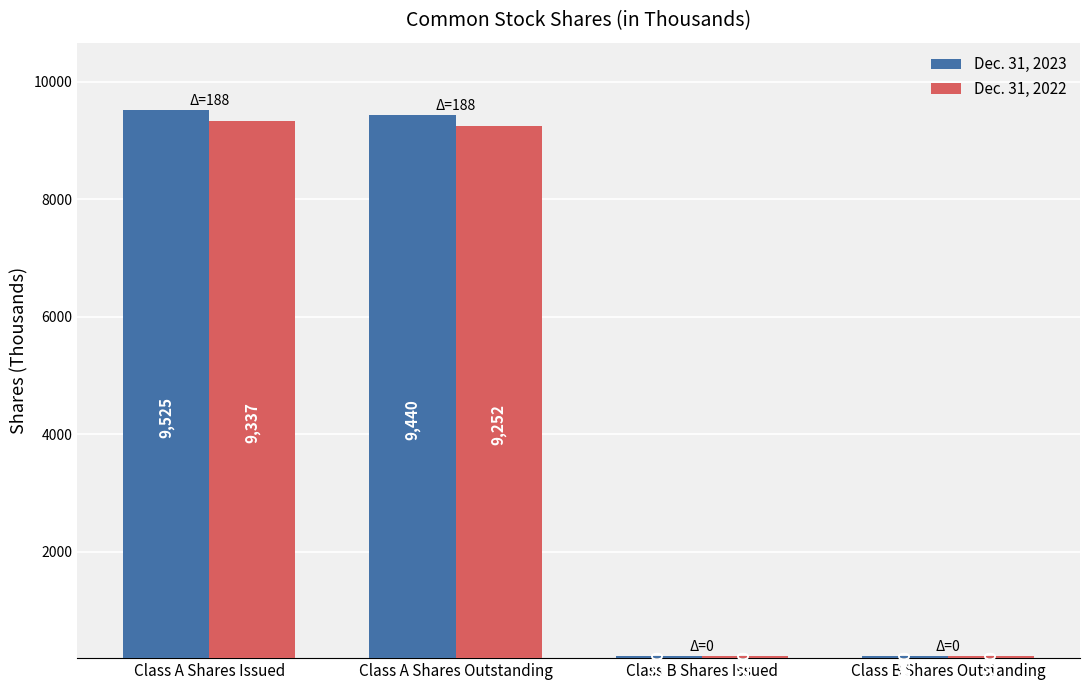

Reading right to left, extract all data points from this chart.

Dec. 31, 2023: 220	220	9440	9525
Dec. 31, 2022: 220	220	9252	9337